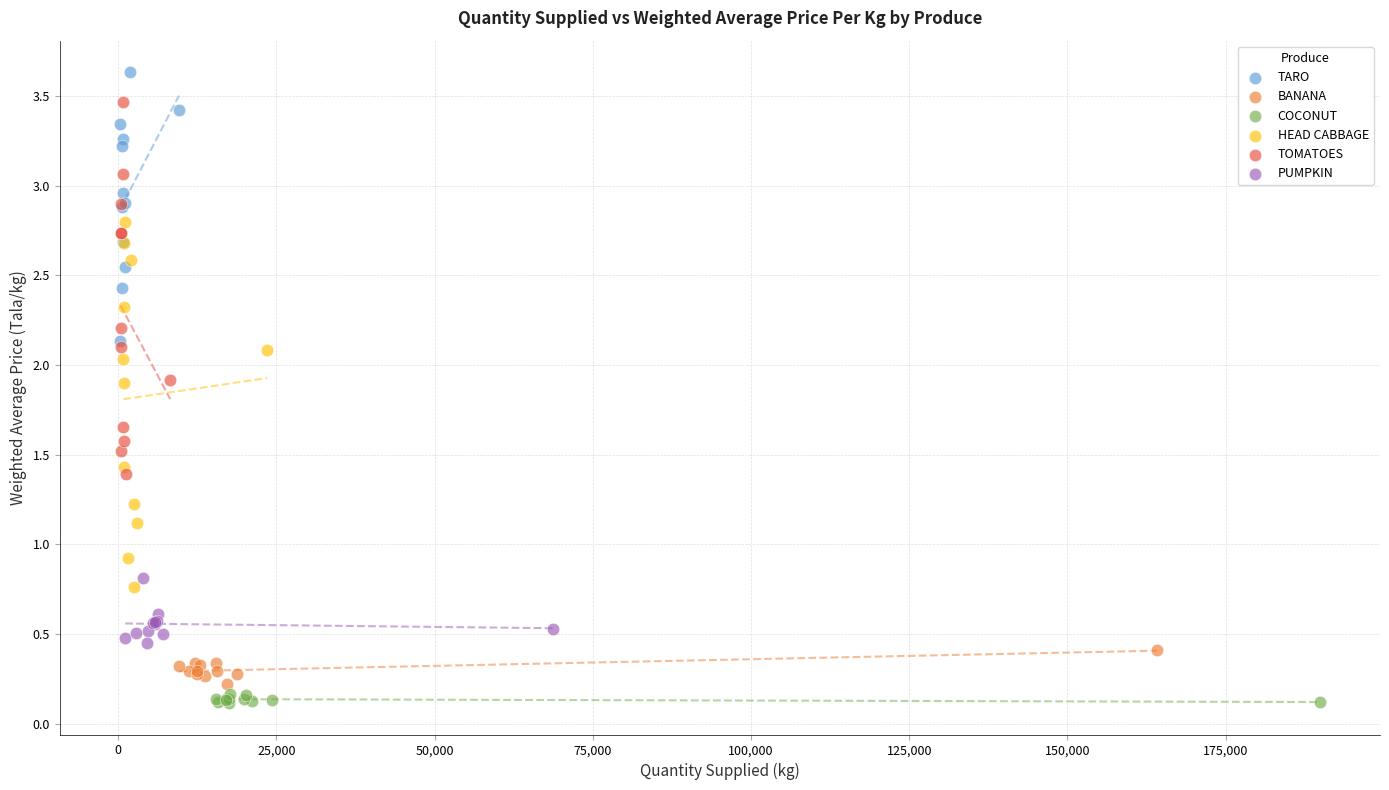

Which series contains the highest Y value?

TARO